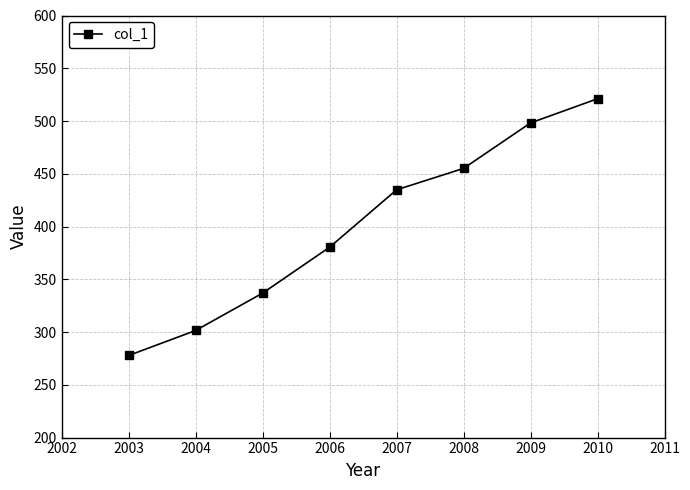

What is the change in value from 2004 to 2008?

+153.6